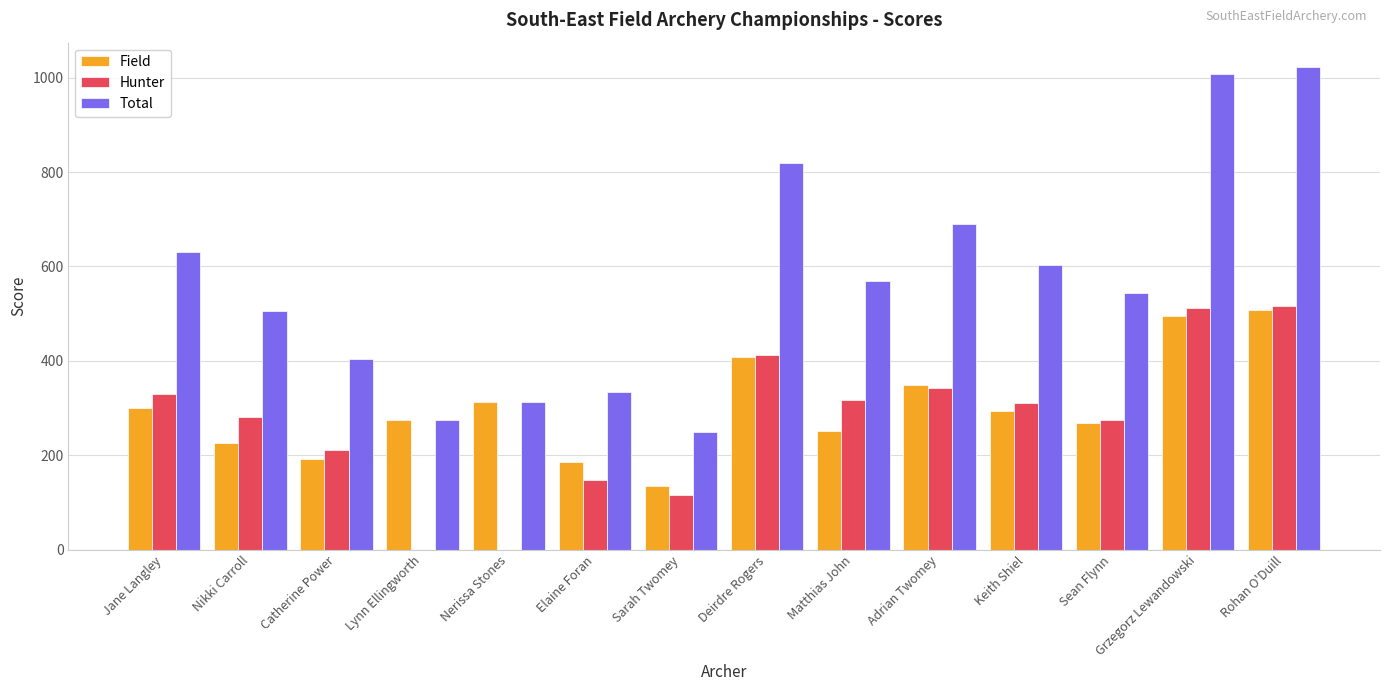

At which label does Hunter first exceed 310?

Jane Langley